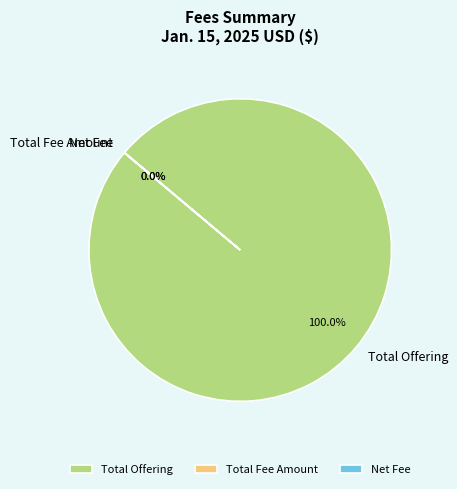

To the nearest percent, what is the average slice percentage?

33%